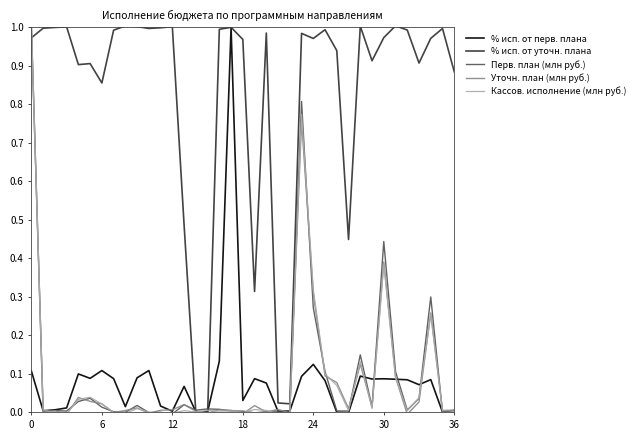

Reading left to right, what are all the values shown in this chart?

% исп. от перв. плана: 0.1	0.0	0.0	0.0	0.1	0.1	0.1	0.1	0.0	0.1	0.1	0.0	0.0	0.1	0.0	0.0	0.1	1.0	0.0	0.1	0.1	0.0	0.0	0.1	0.1	0.1	0.0	-0.0	0.1	0.1	0.1	0.1	0.1	0.1	0.1	0.0	0.0
% исп. от уточн. плана: 1.0	1.0	1.0	1.0	0.9	0.9	0.9	1.0	1.0	1.0	1.0	1.0	1.0	0.5	-0.0	-0.0	1.0	1.0	1.0	0.3	1.0	0.0	0.0	1.0	1.0	1.0	0.9	0.4	1.0	0.9	1.0	1.0	1.0	0.9	1.0	1.0	0.9
Перв. план (млн руб.): 1.0	0.0	0.0	0.0	0.0	0.0	0.0	0.0	0.0	0.0	-0.0	0.0	-0.0	0.0	0.0	0.0	0.0	0.0	0.0	-0.0	0.0	0.0	0.0	0.8	0.3	0.1	0.0	0.0	0.1	0.0	0.4	0.1	0.0	0.0	0.3	-0.0	-0.0
Уточн. план (млн руб.): 1.0	-0.0	0.0	-0.0	0.0	0.0	0.0	-0.0	0.0	0.0	-0.0	0.0	0.0	0.0	0.0	-0.0	0.0	0.0	-0.0	0.0	0.0	0.0	-0.0	0.8	0.3	0.1	0.1	0.0	0.1	0.0	0.4	0.1	-0.0	0.0	0.3	0.0	0.0
Кассов. исполнение (млн руб.): 1.0	0.0	-0.0	-0.0	0.0	0.0	0.0	-0.0	-0.0	0.0	0.0	-0.0	-0.0	0.0	0.0	0.0	0.0	0.0	-0.0	0.0	0.0	-0.0	-0.0	0.8	0.3	0.1	0.1	0.0	0.1	0.0	0.4	0.1	0.0	0.0	0.3	0.0	0.0